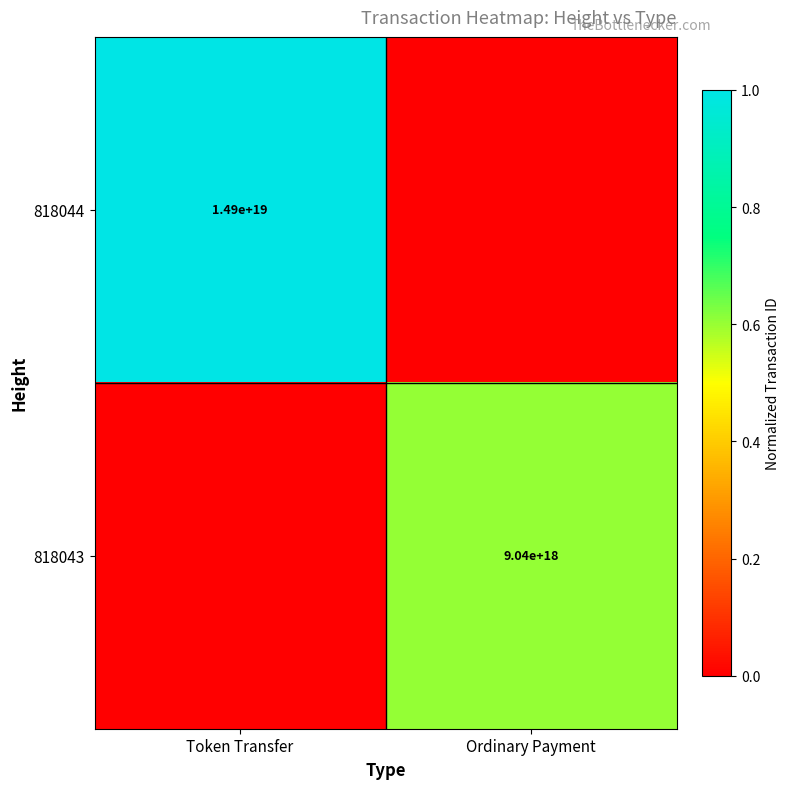

Is the value of 818044 at Token Transfer greater than the value of 818043 at Ordinary Payment?

Yes